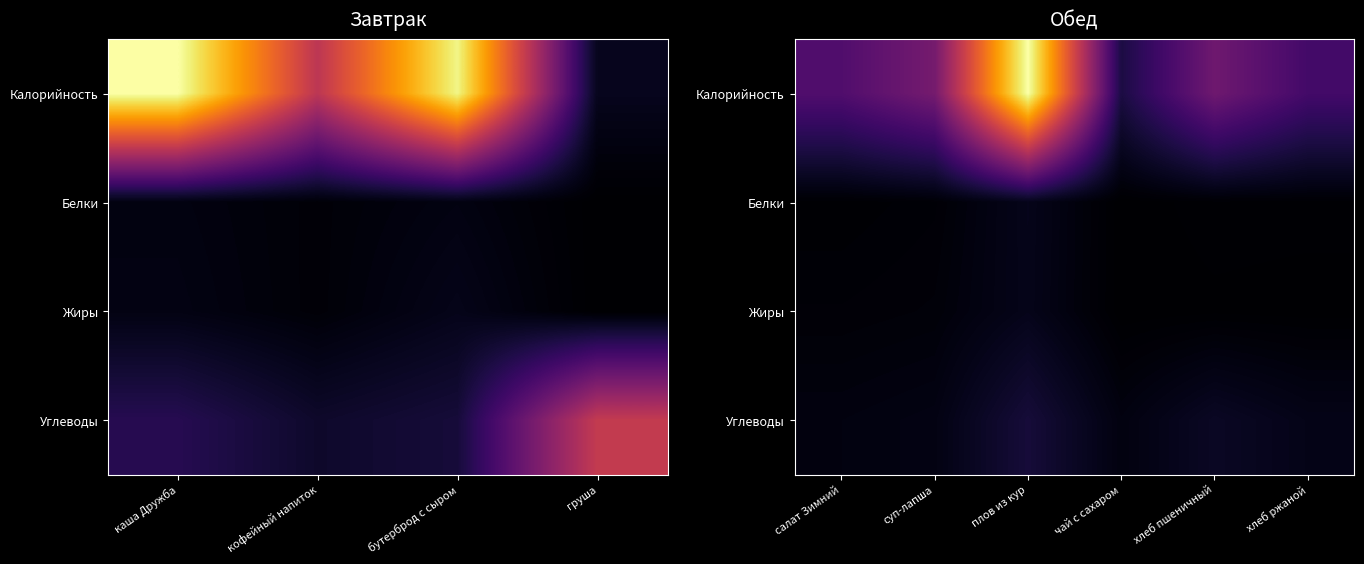

Which category has the lowest value in the Белки series?

чай с сахаром